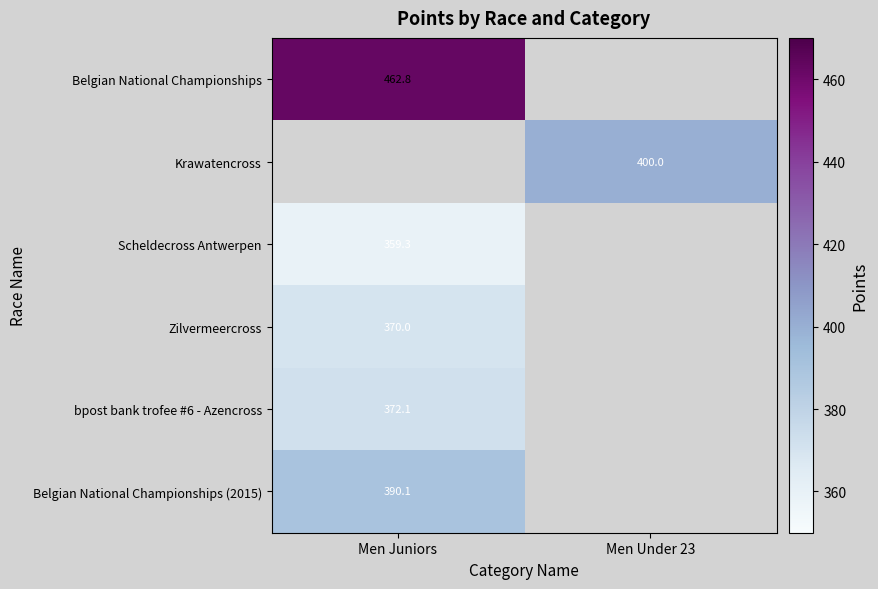

The Zilvermeercross series shows 198.0 at Men Juniors. True or false?

False